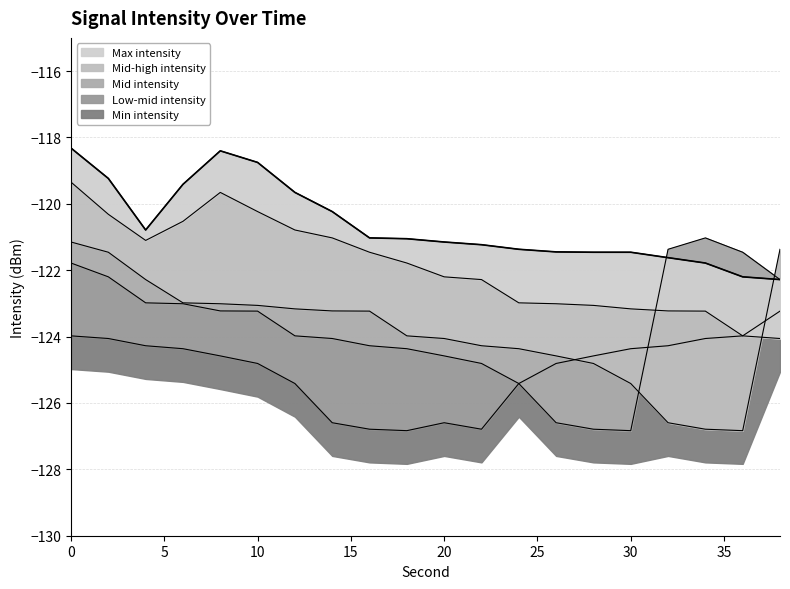

Where is Mid-high intensity nearest to the value -121?

14